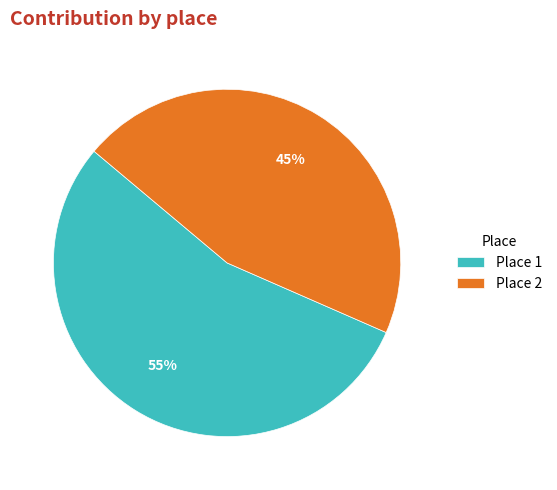

To the nearest percent, what portion does Place 1 represent?

55%